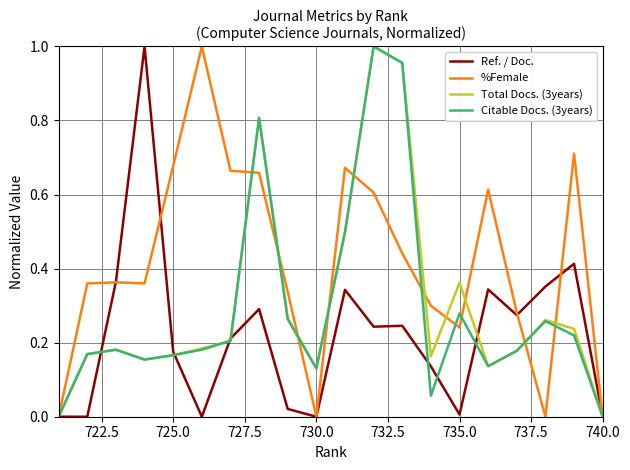

True or false: %Female has a value of 0.0 at 740.0.

True